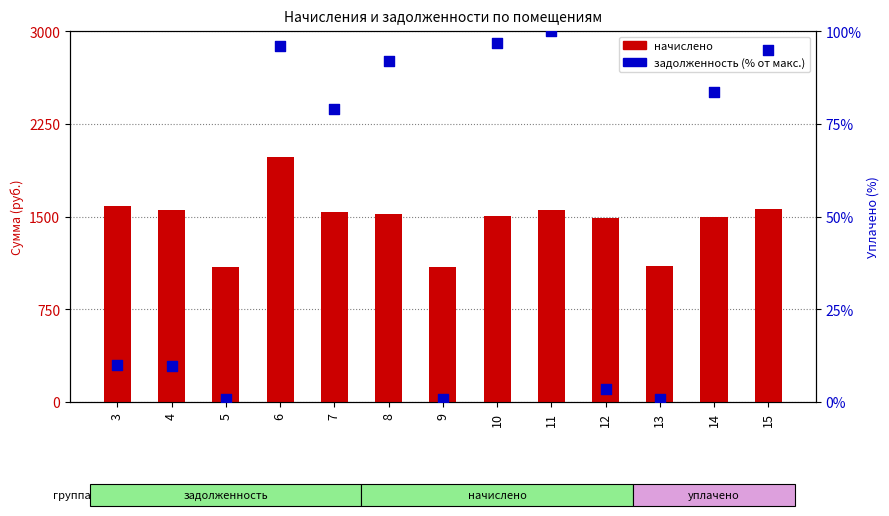

At which category is the sum across all series the highest?

6